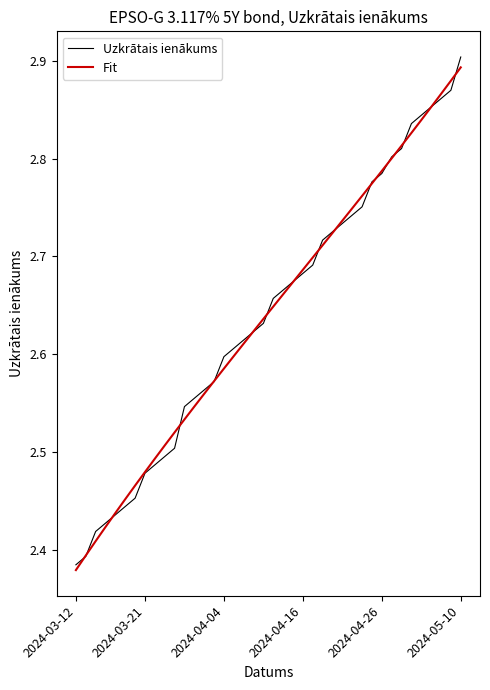

Which series has the largest range (max minus min)?

Uzkrātais ienākums